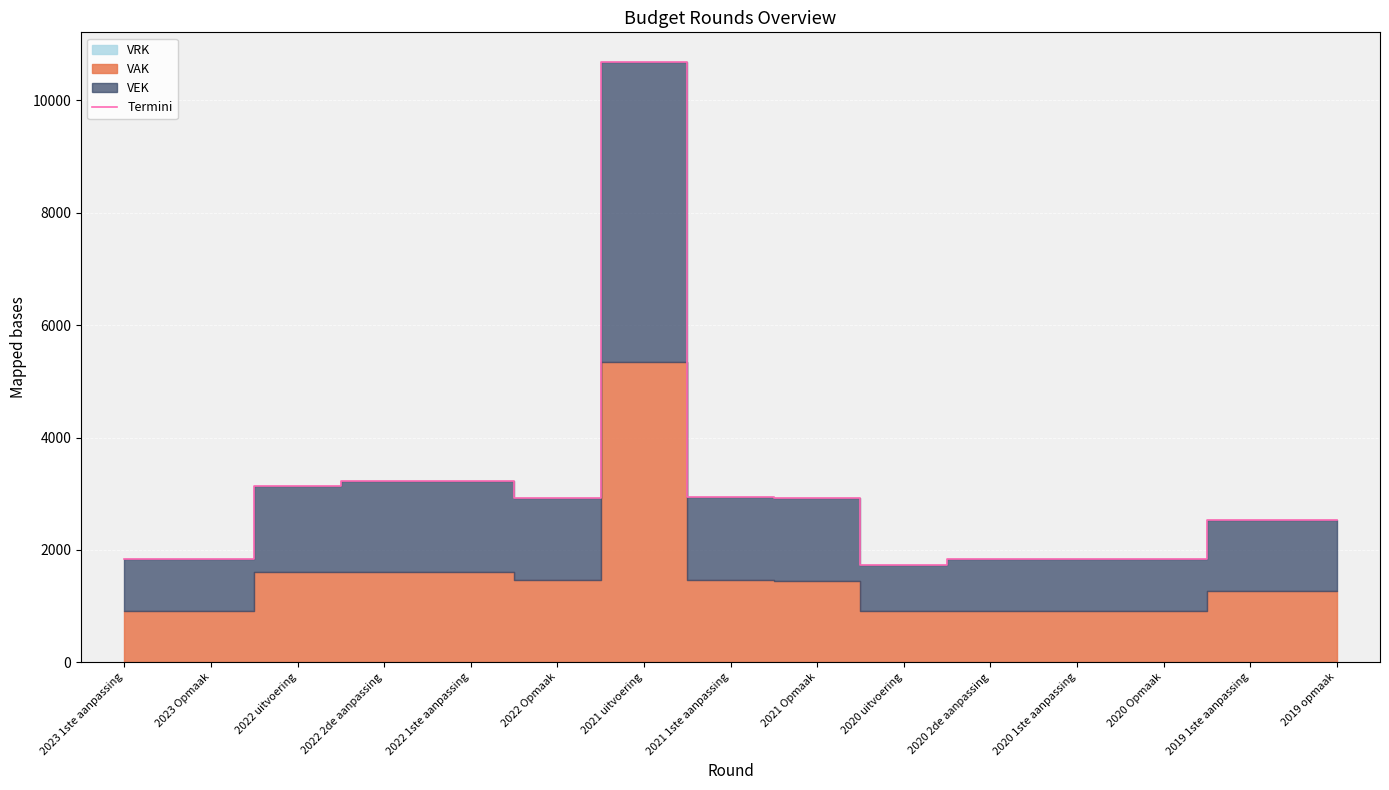

What is the difference between the maximum and second lowest values?

8843